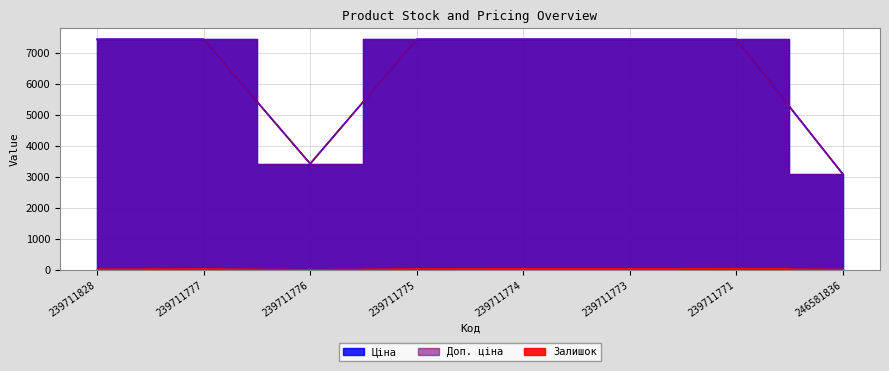

In Залишок, how many points are lower than both neighbors (excluding endpoints)?

2